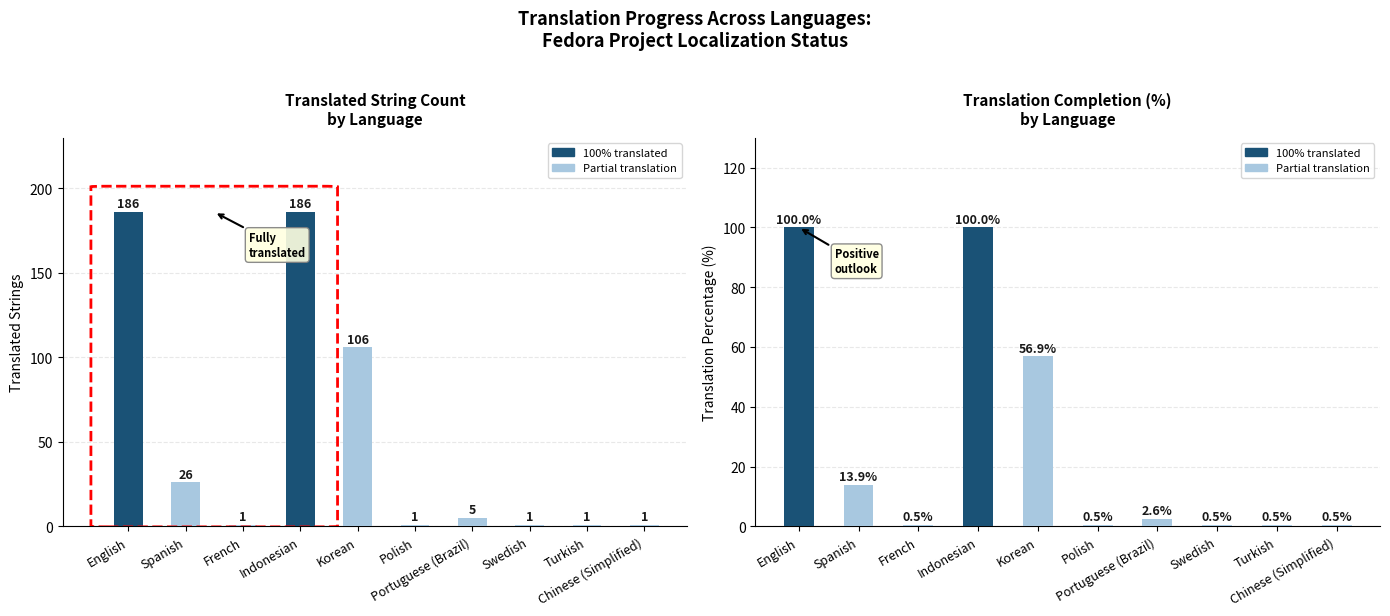

The translated series shows 1.0 at Turkish. True or false?

True